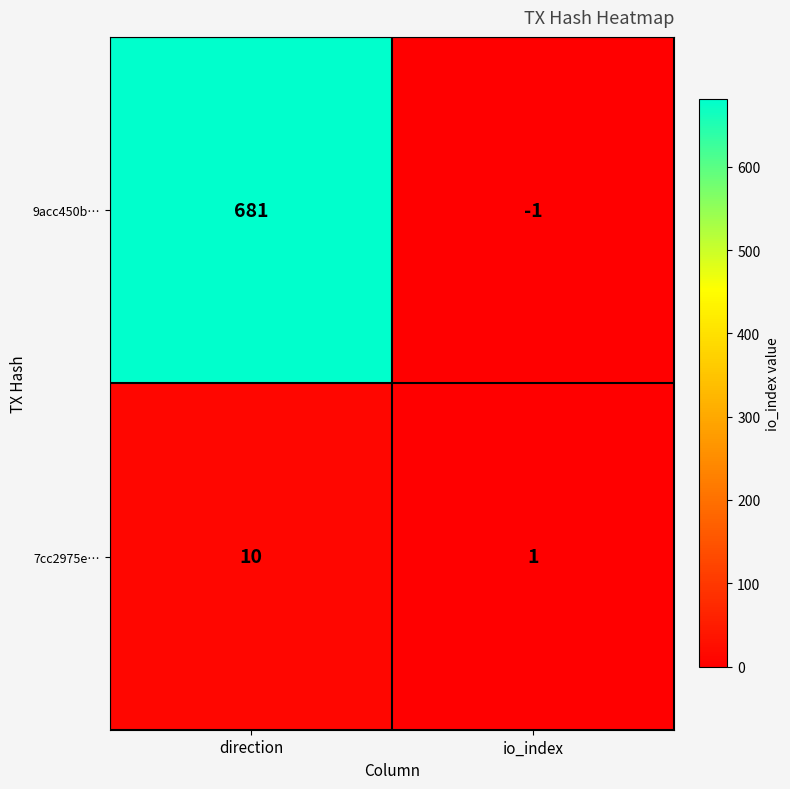

What is the difference between the highest and lowest values at io_index?

2